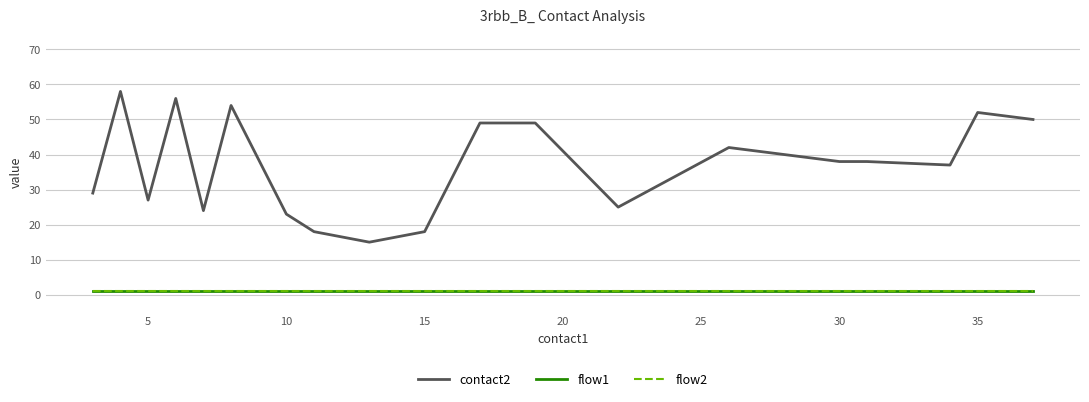

True or false: contact2 and flow2 cross at least once.

False